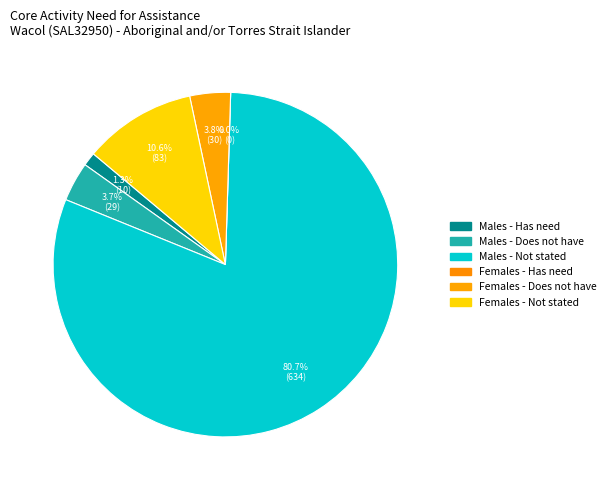

Which slice represents more than half of the pie?

Need for assistance not stated